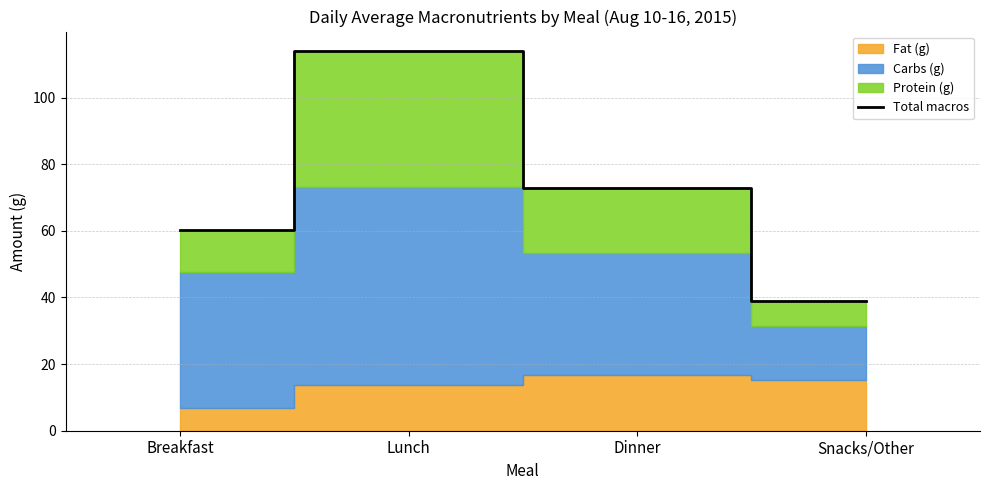

Where is the data nearest to the value 76?

Dinner